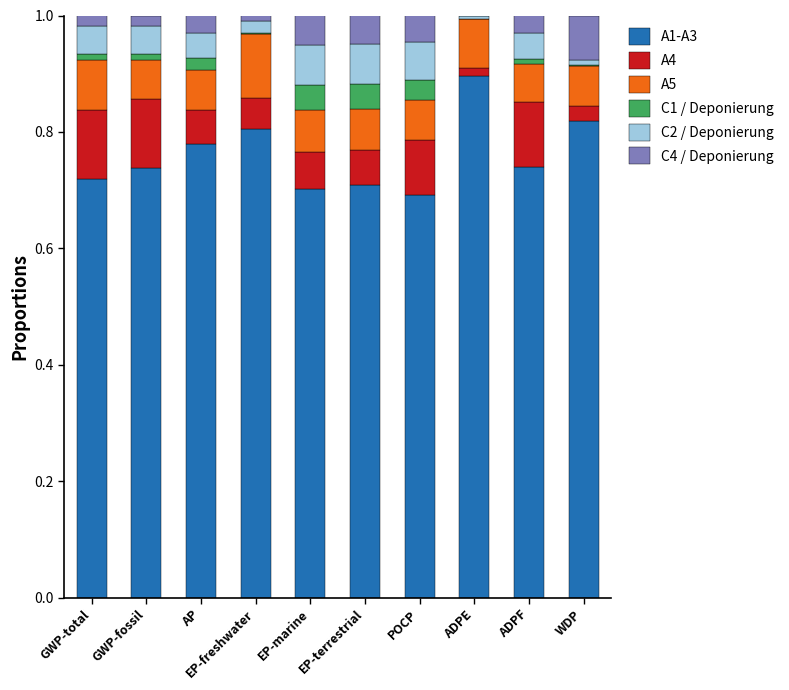

What are all the series names shown in the legend?

A1-A3, A4, A5, C1 / Deponierung, C2 / Deponierung, C4 / Deponierung